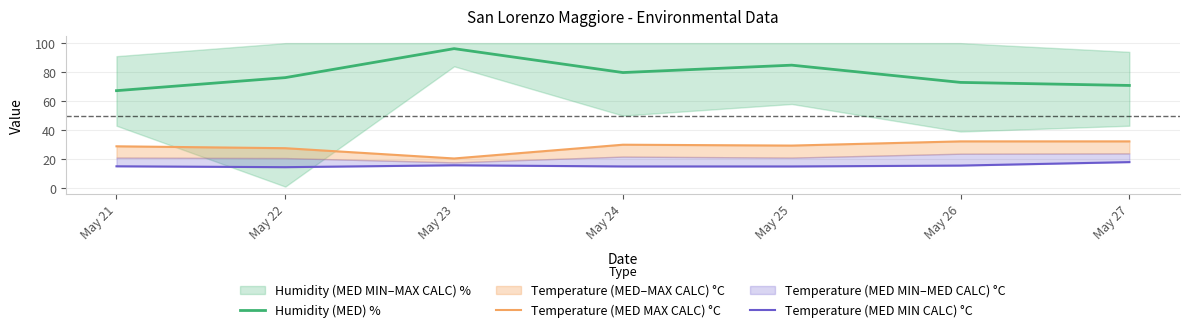

At which category is the sum across all series the highest?

May 23